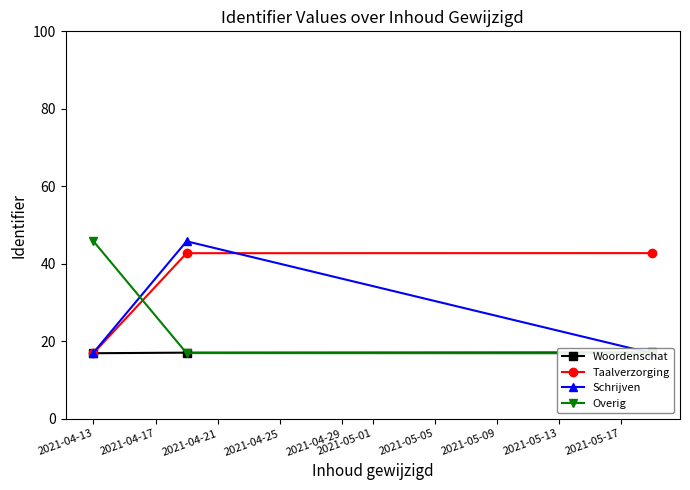

What is the value of the Taalverzorging point at the 2nd from the left?

42.7